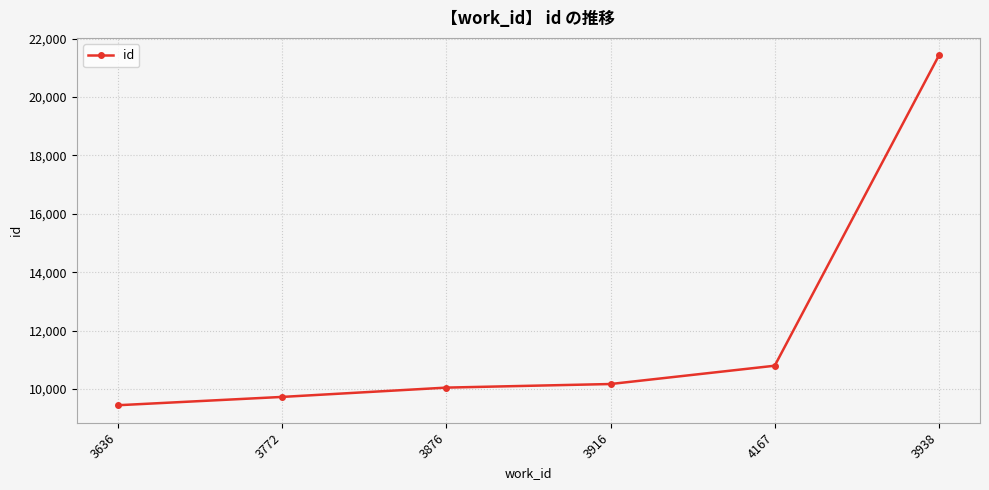

Reading right to left, transcribe all the data shown in this chart.

21428	10794	10167	10044	9725	9440